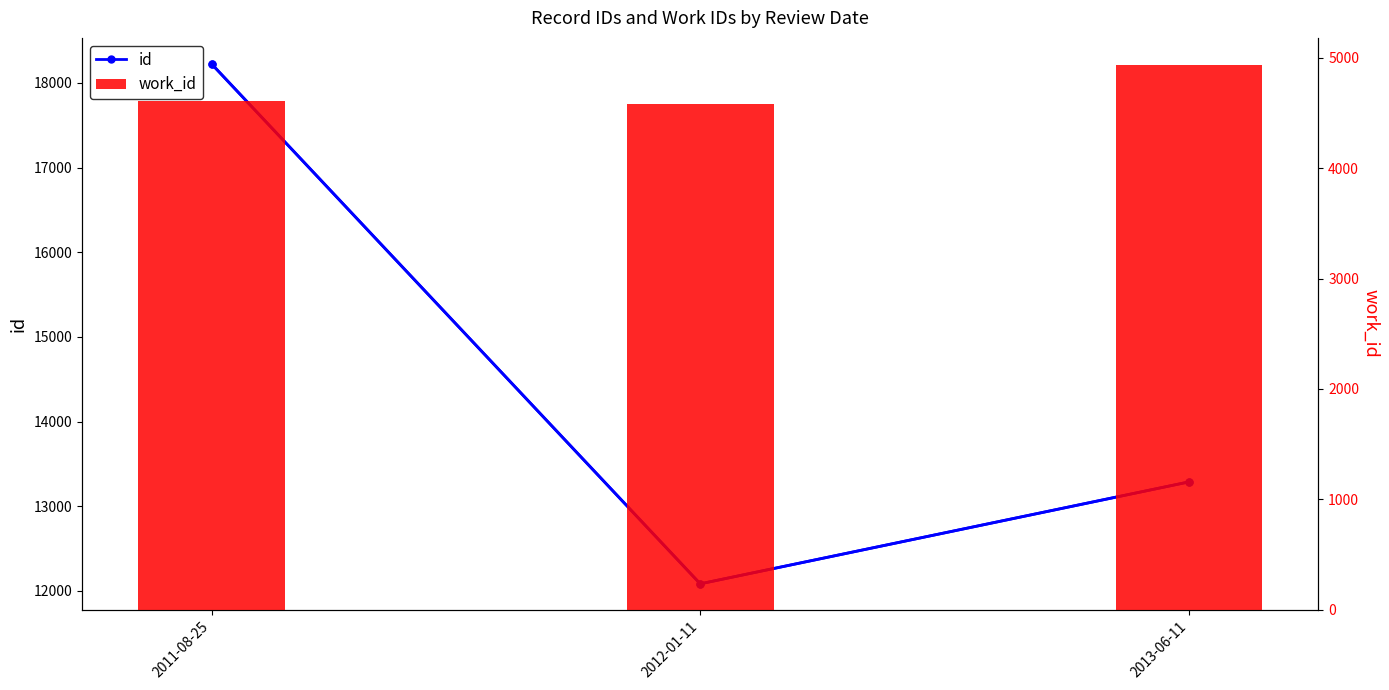

True or false: id has a value of 13287.0 at 2013-06-11.

True